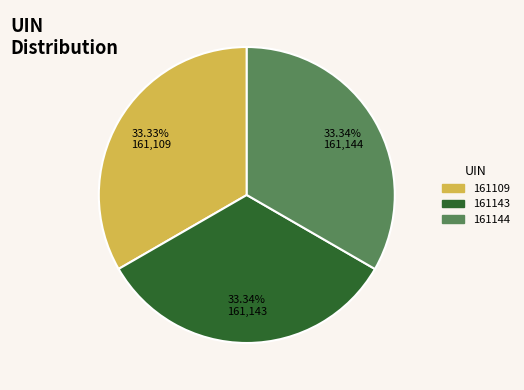

What percentage is the 161144 slice, to the nearest percent?

33%